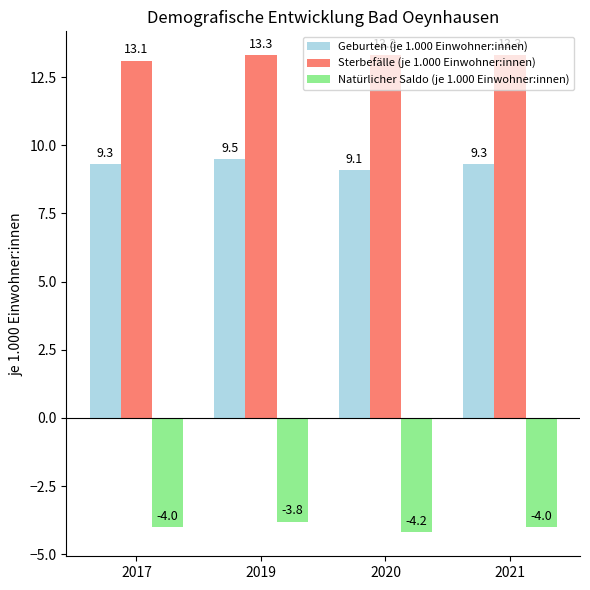

How many bars are there in total?

12